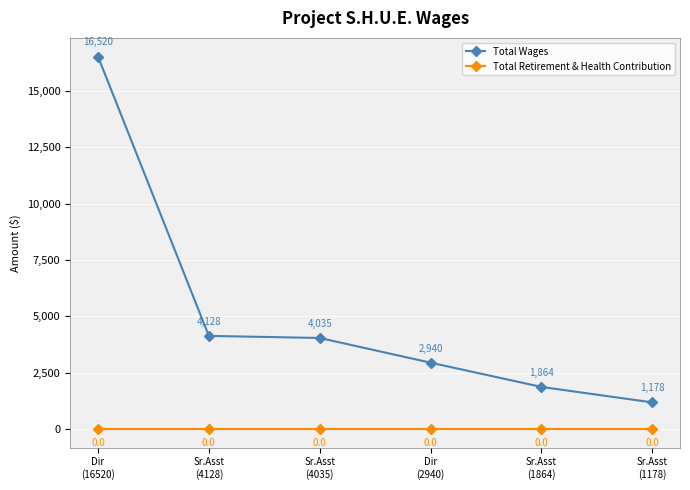

Count the number of categories in the chart.

6